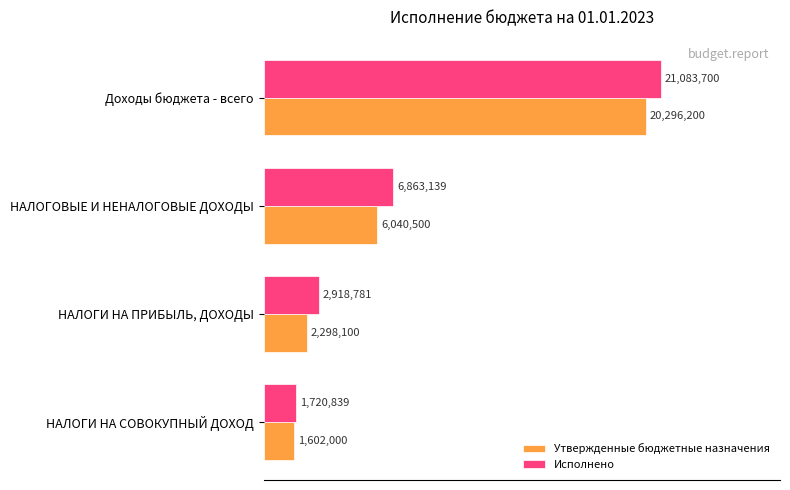

What are all the series names shown in the legend?

Утвержденные бюджетные назначения, Исполнено